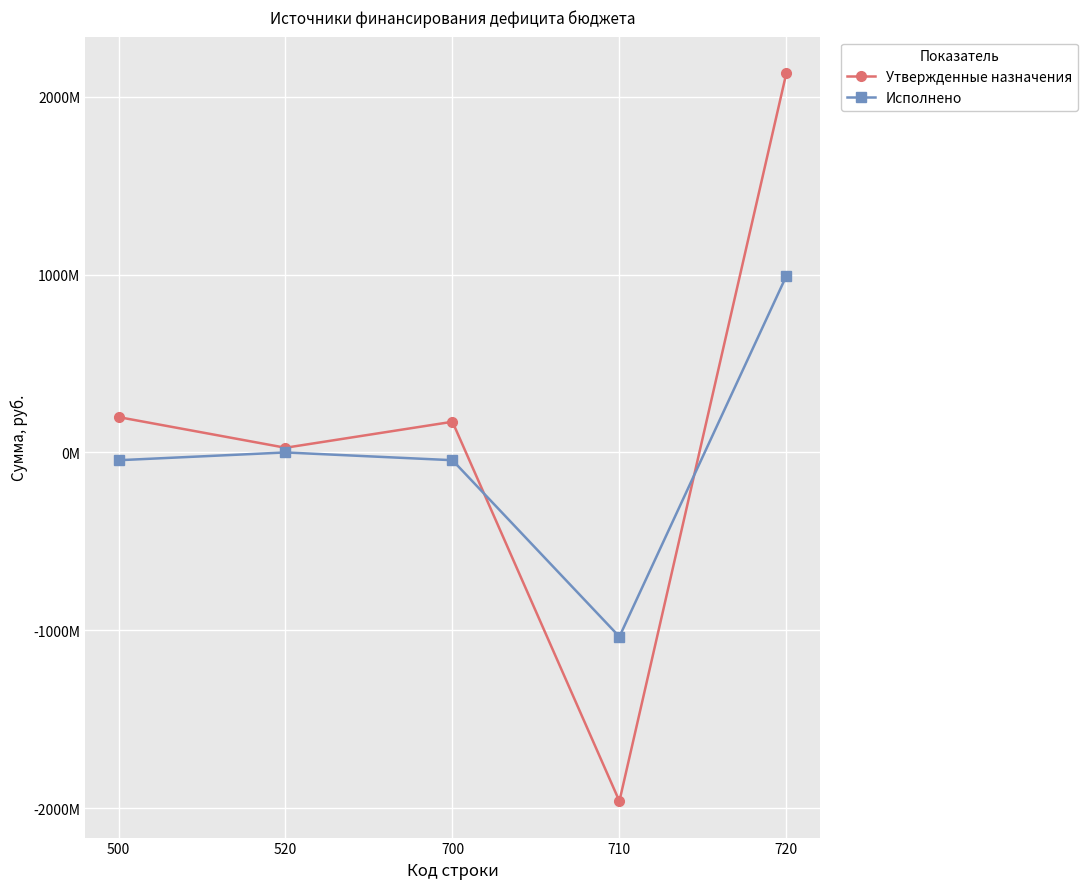

What is the highest value of the Утвержденные назначения series?

2133906084.0